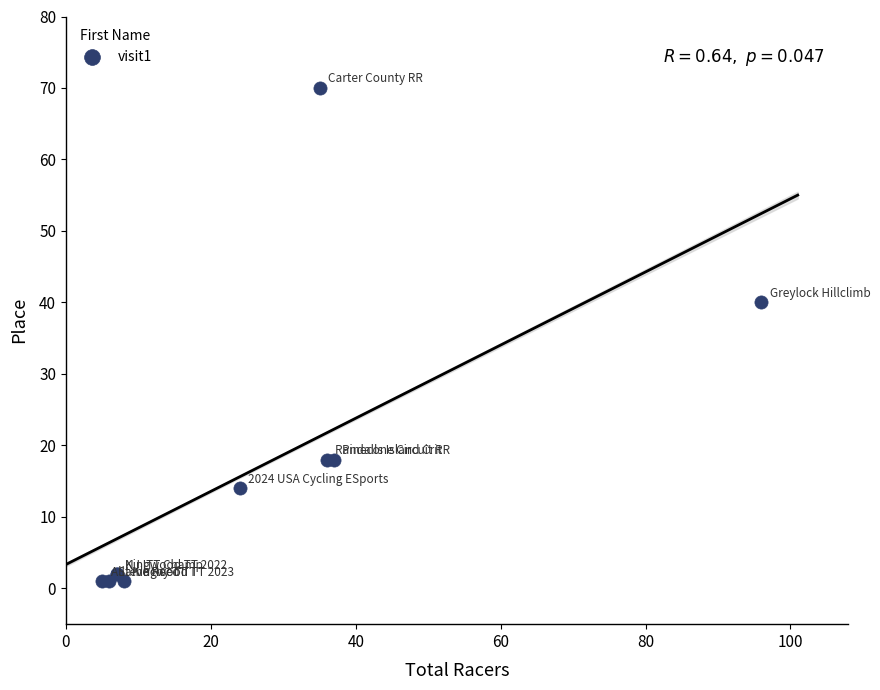

What Y value in the scatter plot is closest to 35?

40